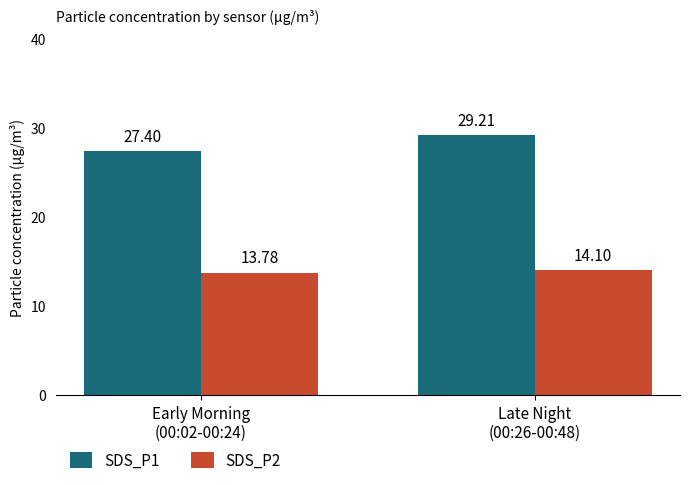

Reading right to left, what are all the values shown in this chart?

SDS_P1: 29.2	27.4
SDS_P2: 14.1	13.8